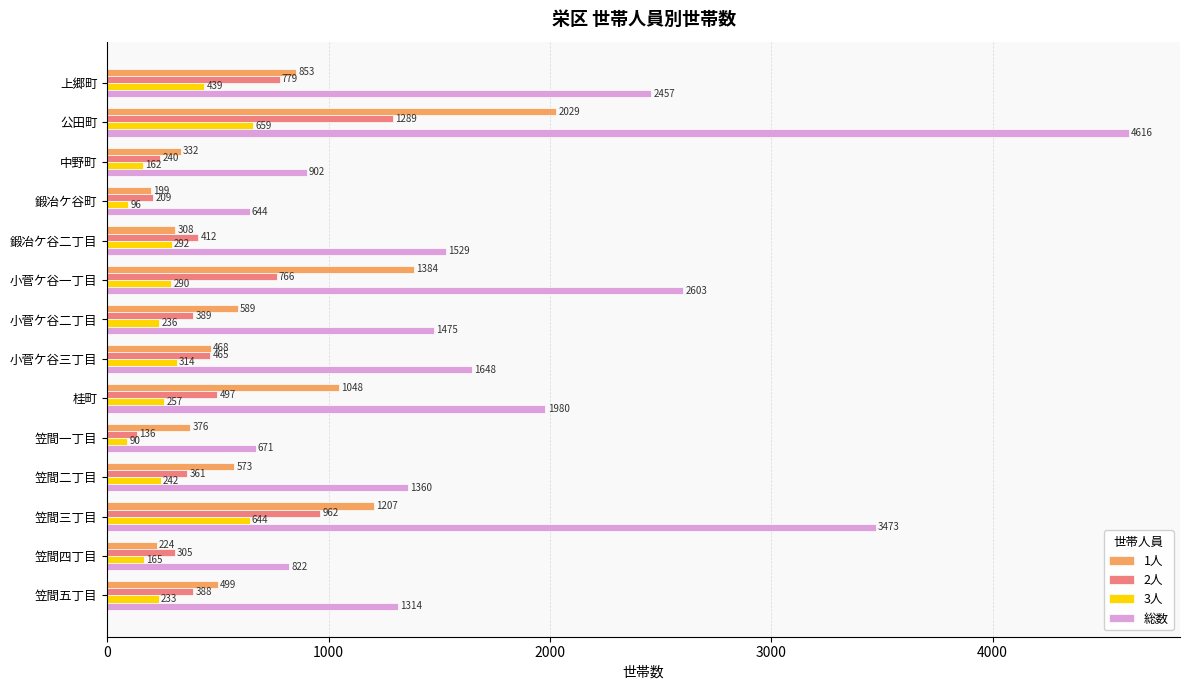

At which category is the sum across all series the highest?

公田町